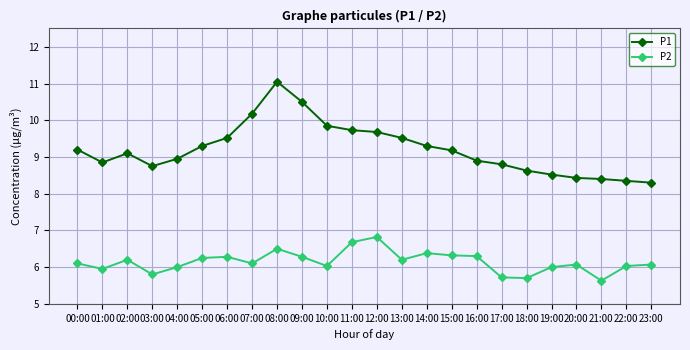

Rank the series by their maximum value, from highest to lowest.

P1, P2